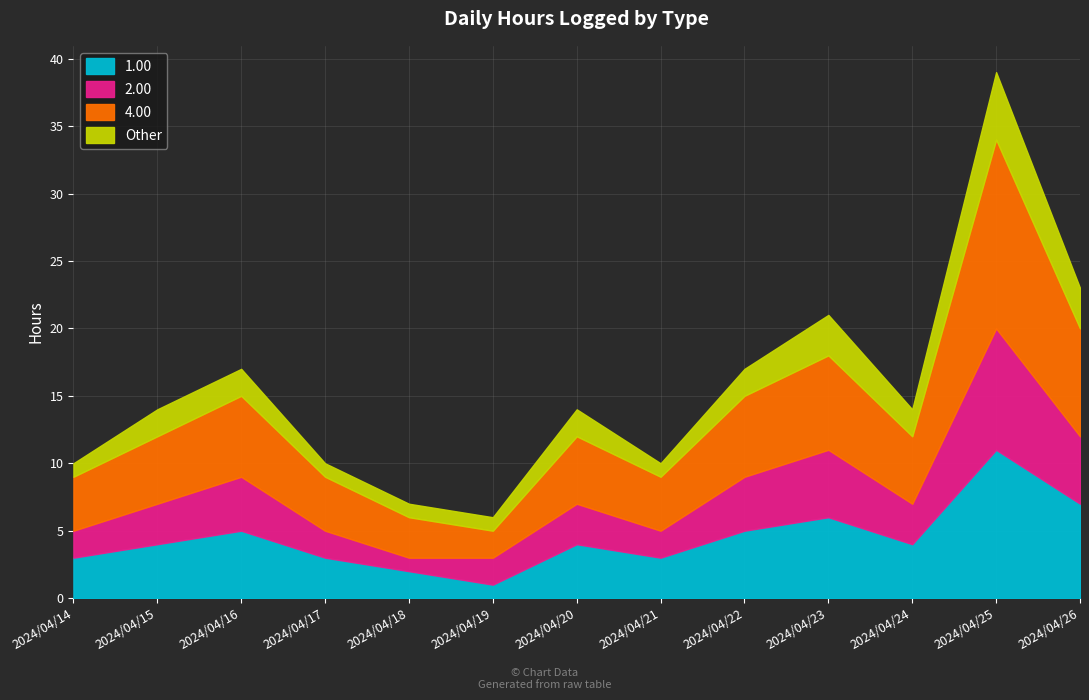

How many interior local valleys does the Other series have?

2